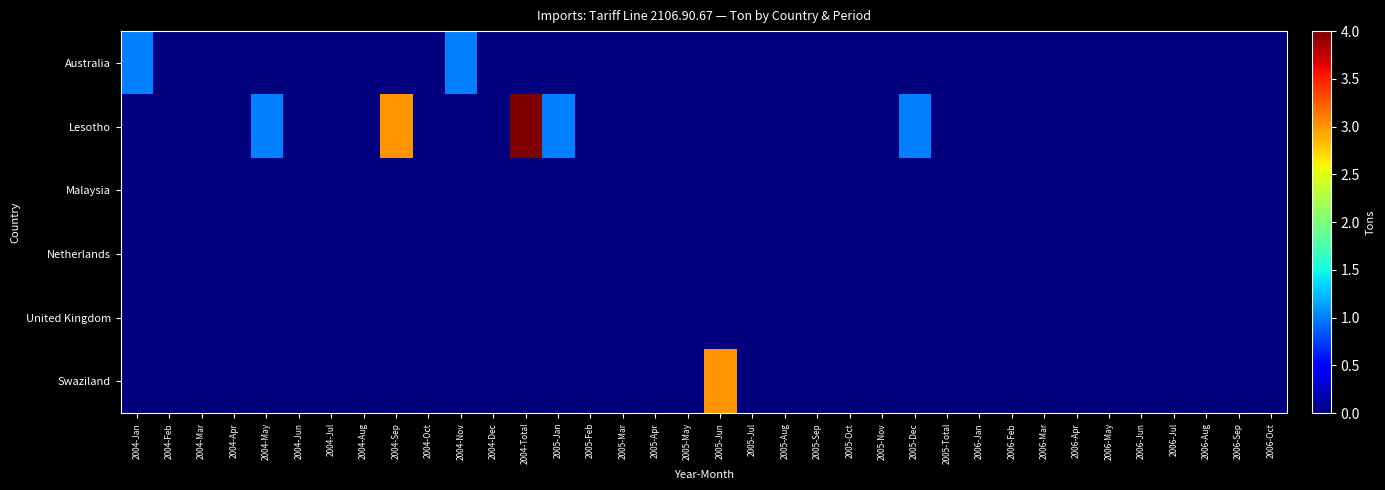

How many categories are shown in the chart?

36